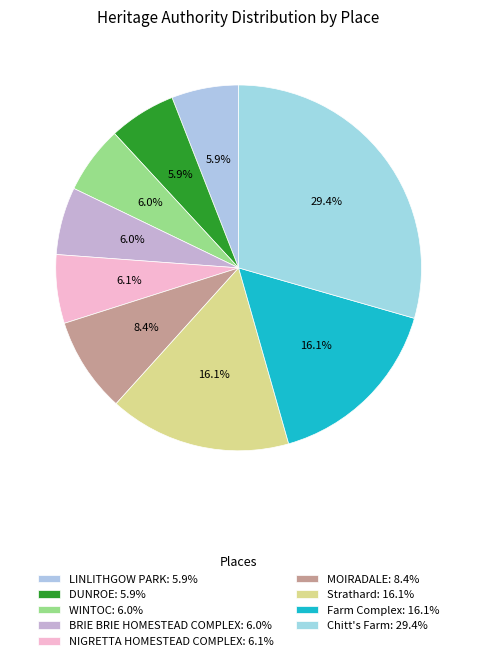

How many slices are in this pie chart?

9